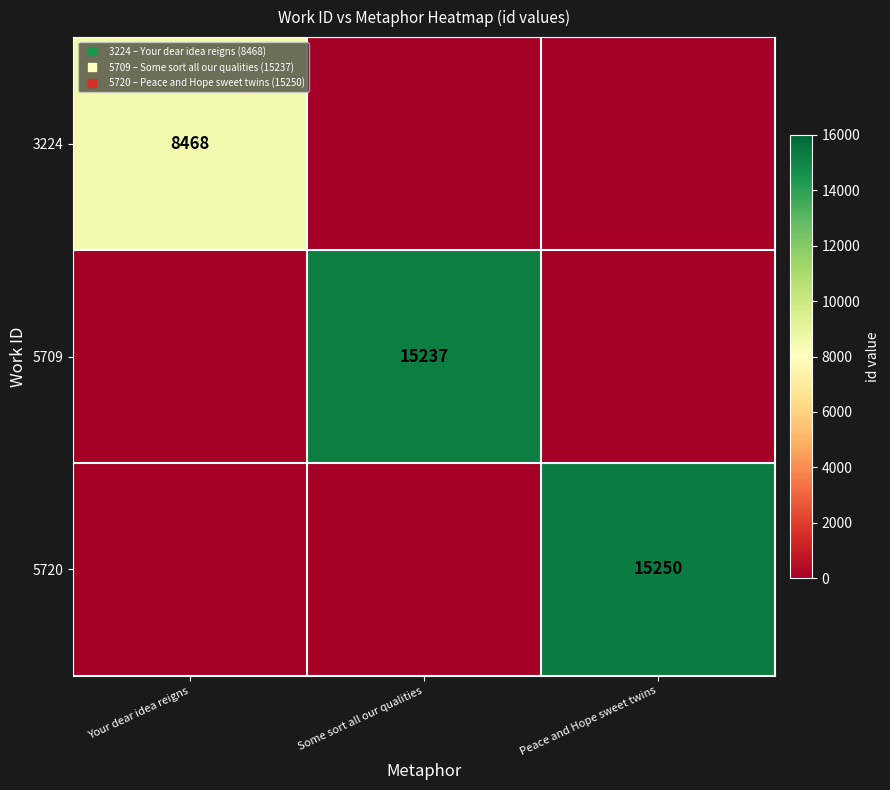

What is the sum of the 5709 values at Some sort all our qualities and Peace and Hope sweet twins?

15237